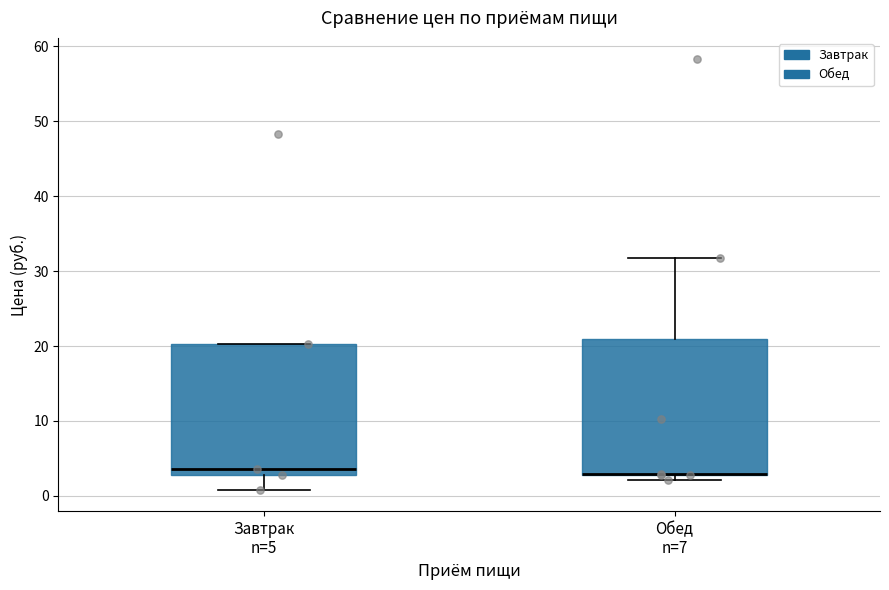

Reading left to right, transcribe this box plot: for each box, give where its median line is, the range the box spans, and where its two whiskers end, as read against the y-axis. The values are not printed on the chart, so give them approximately, as read against the axis.

Завтрак n=5: median 4, box 3 to 20, whiskers 1 to 20
Обед n=7: median 3 (drawn on the box's lower edge), box 3 to 21, whiskers 2 to 32